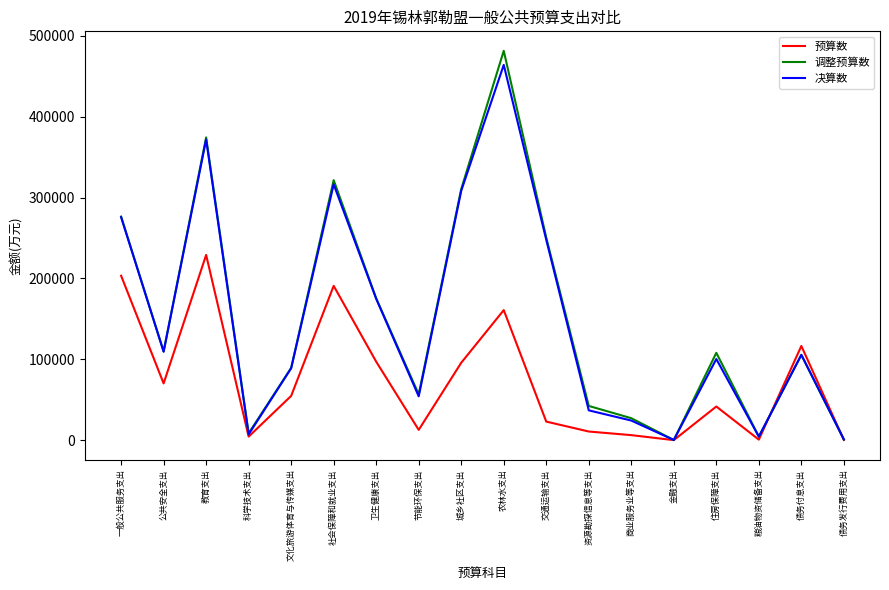

The value of 调整预算数 at 公共安全支出 is 109789. True or false?

True